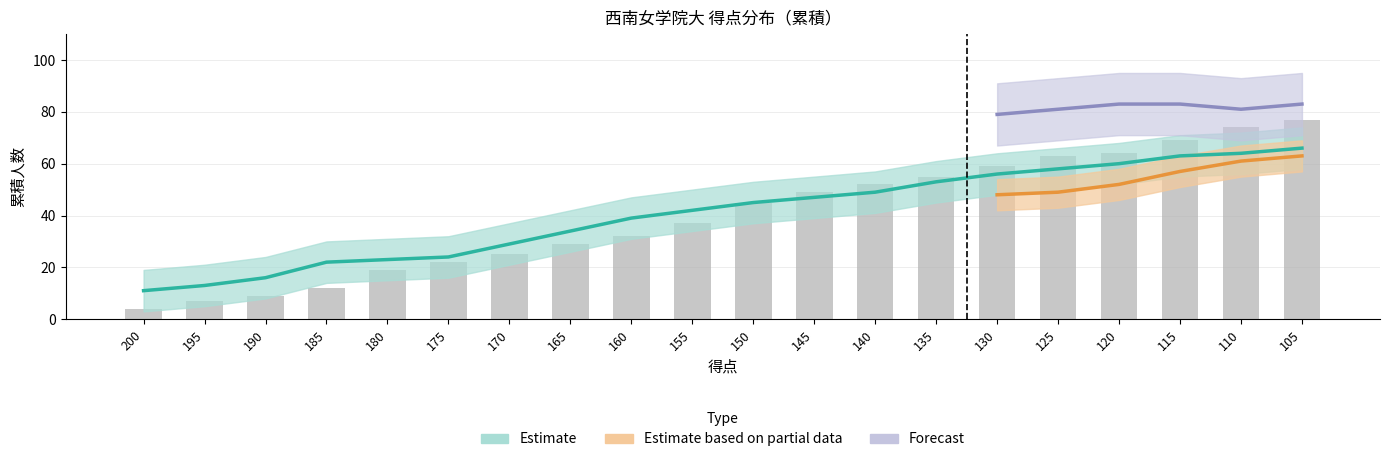

Which has a higher value, 200 or 145?

145